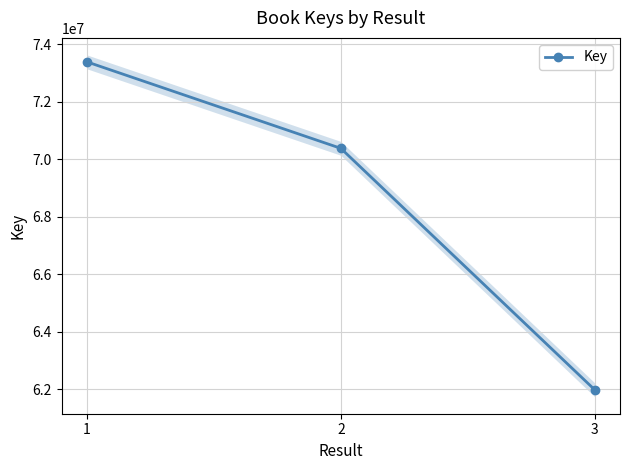

Count the number of values greater than 70384077.

1